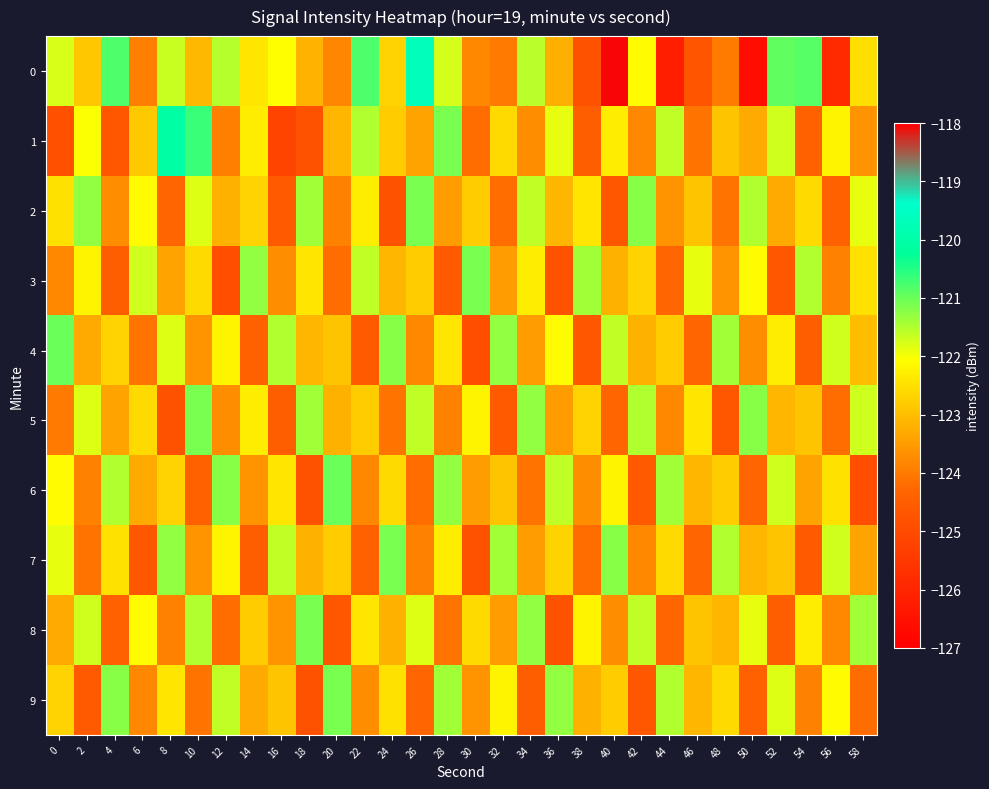

Count the number of data series in this chart.

10